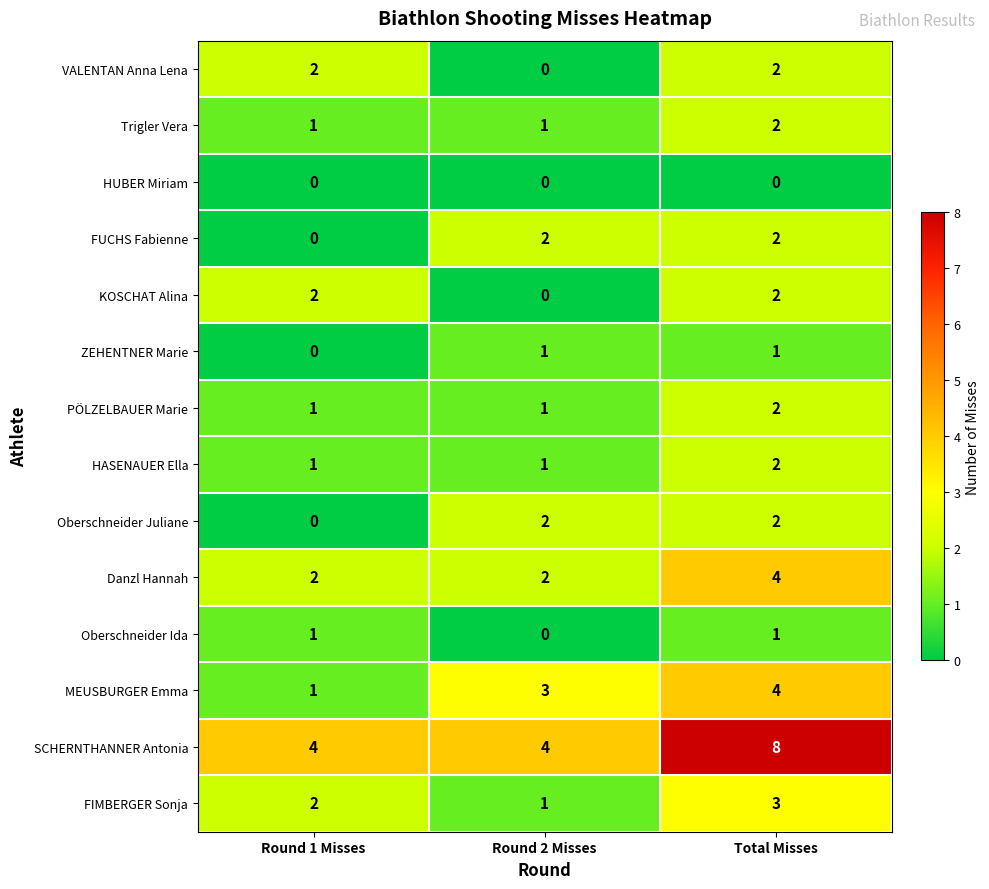

What is the total value across all series at Round 1 Misses?

17